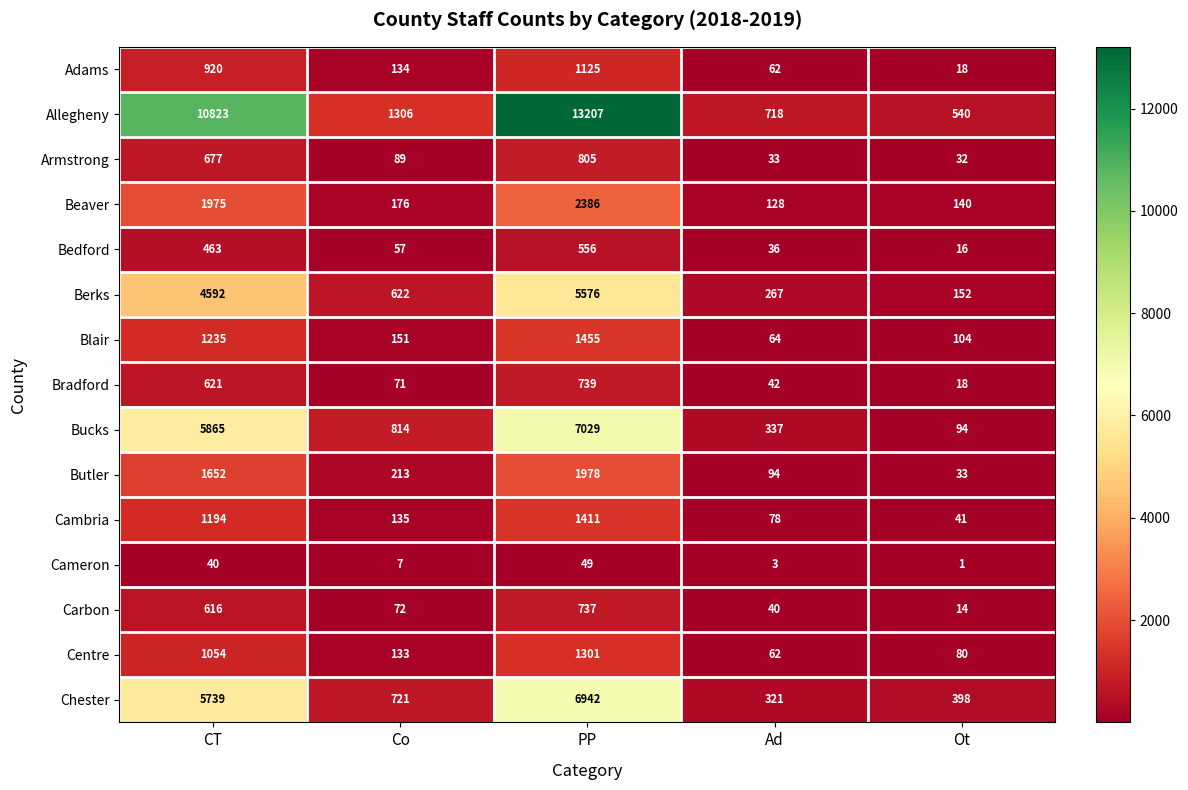

How many data points in Beaver are less than 176?

2